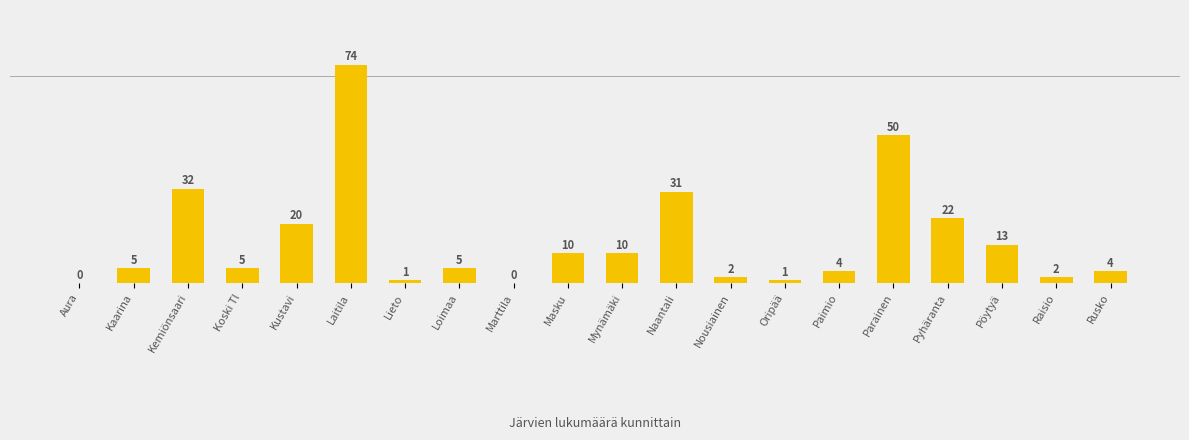

Does the chart contain stacked bars?

No